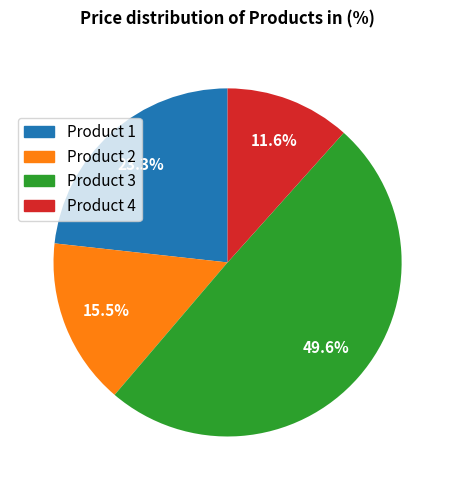

Rank the categories by value from lowest to highest.

Product 4, Product 2, Product 1, Product 3